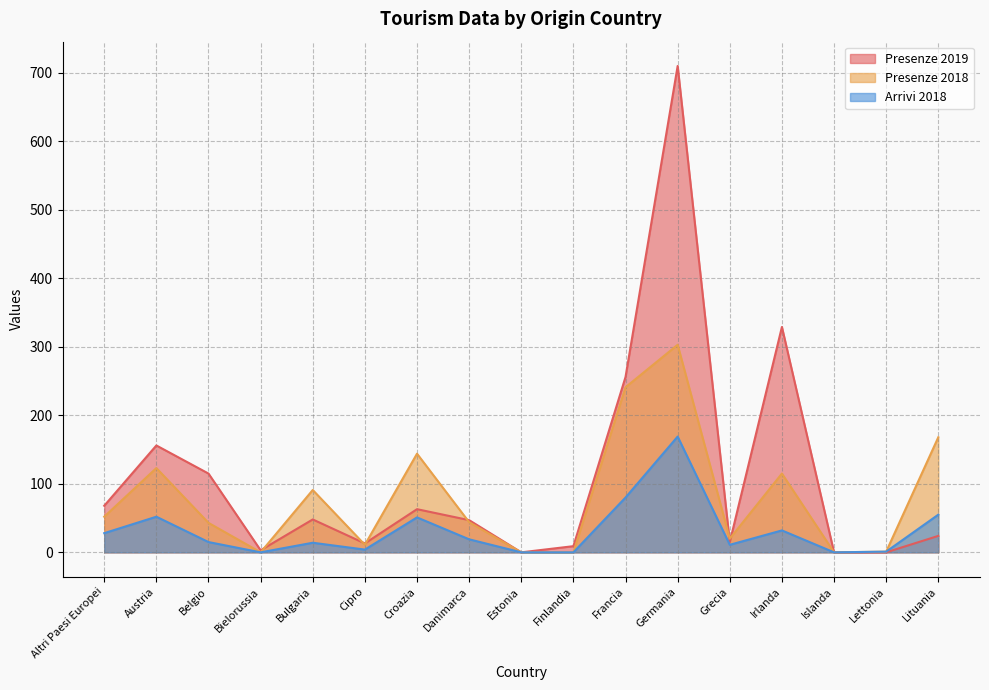

At Bielorussia, list the series in order from smallest to largest.

Presenze 2018, Arrivi 2018, Presenze 2019